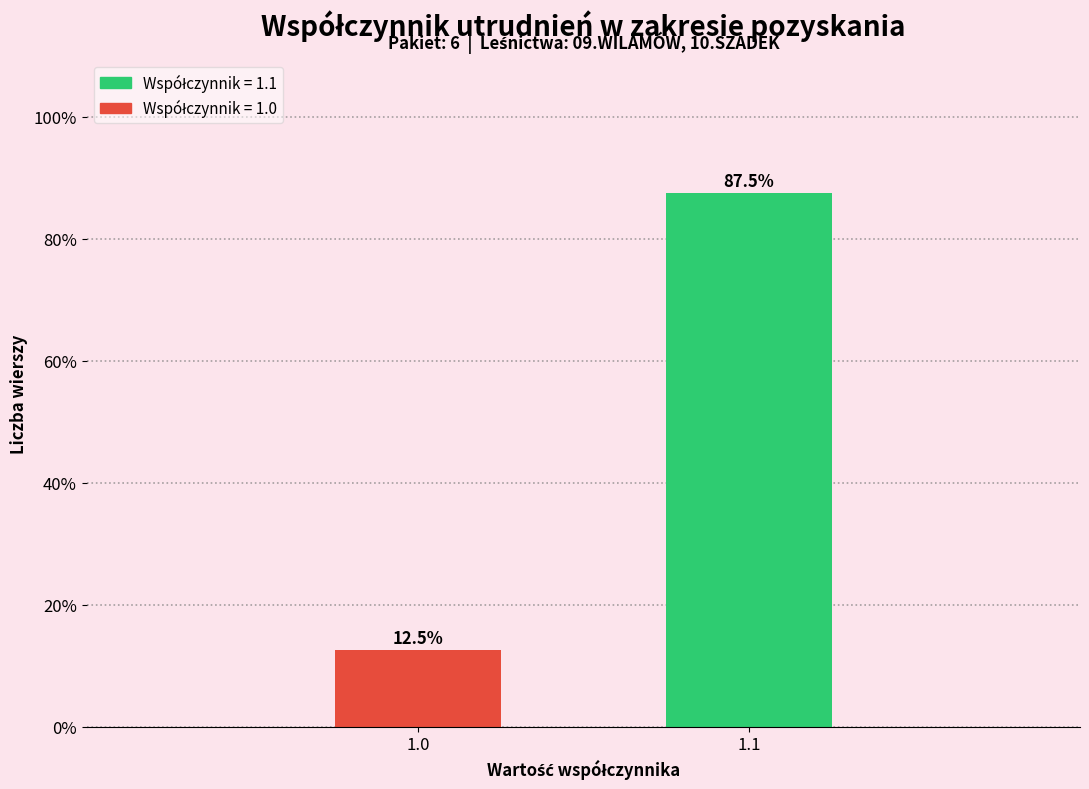

Reading left to right, what are all the values shown in this chart?

1.0=12.5	1.1=87.5